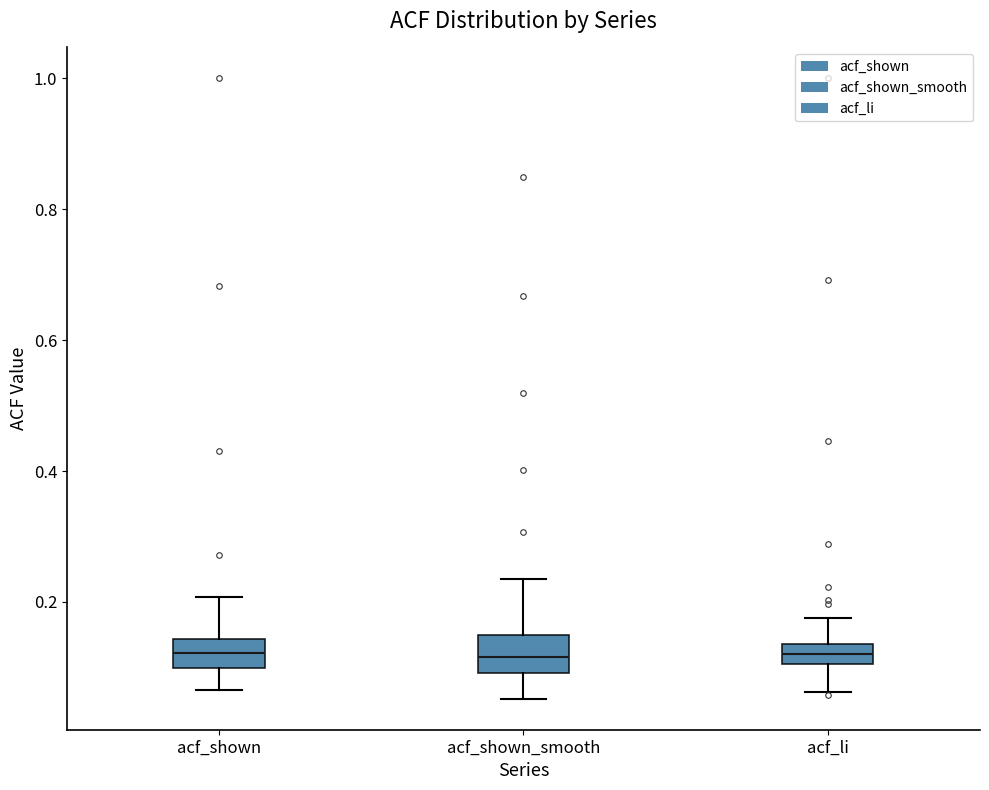

Where does the upper whisker of the box for acf_shown_smooth end on the y-axis? The values are not printed on the chart, so give them approximately, as read against the axis.

0.24